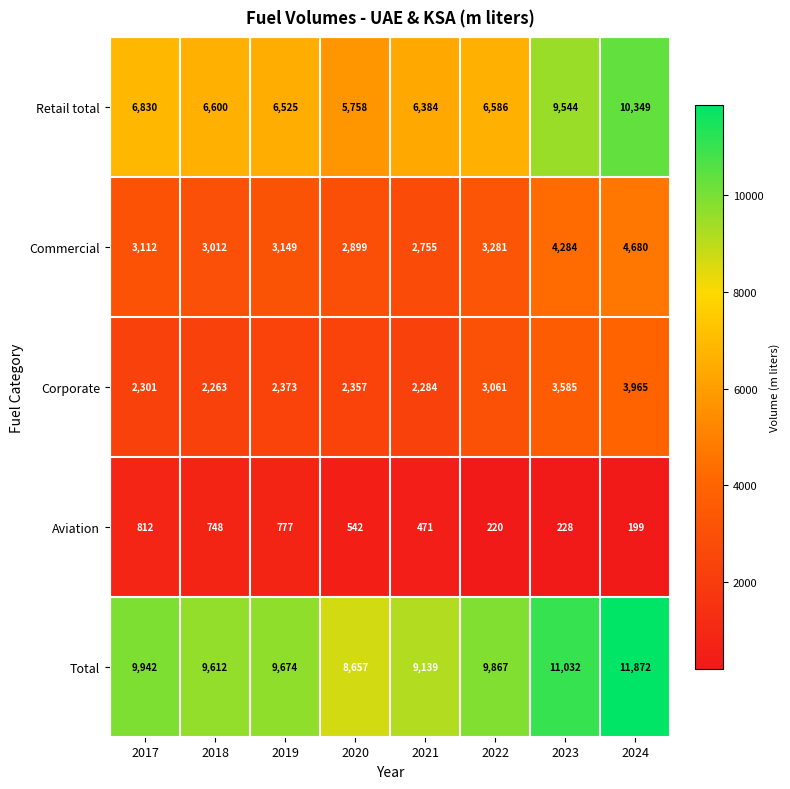

What is the sum of all Retail total values?

58576